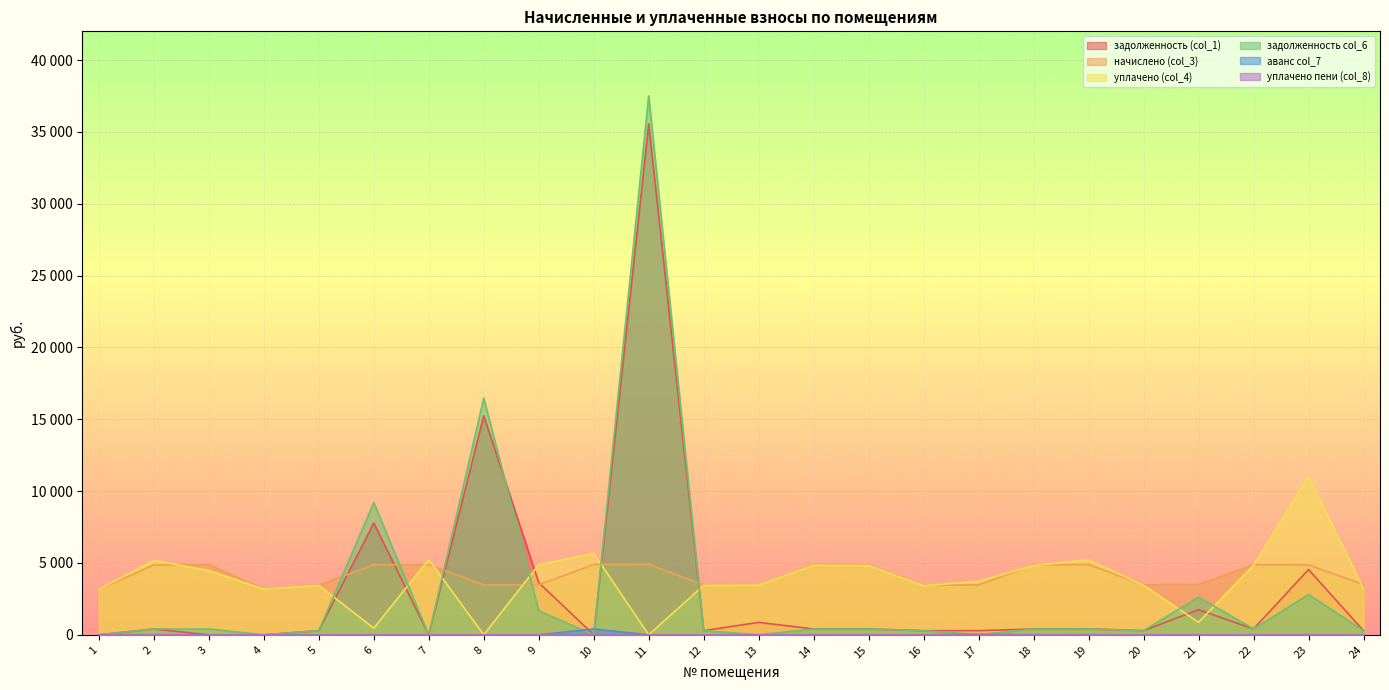

List the labels in order of задолженность (col_1) value, smallest first.

1, 3, 4, 7, 10, 16, 5, 12, 20, 17, 24, 2, 15, 18, 14, 22, 19, 13, 21, 9, 23, 6, 8, 11